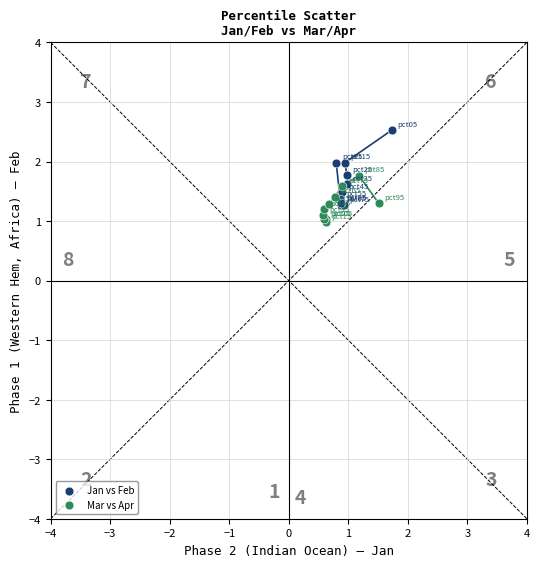

Which series has the widest spread of Y values?

Jan vs Feb